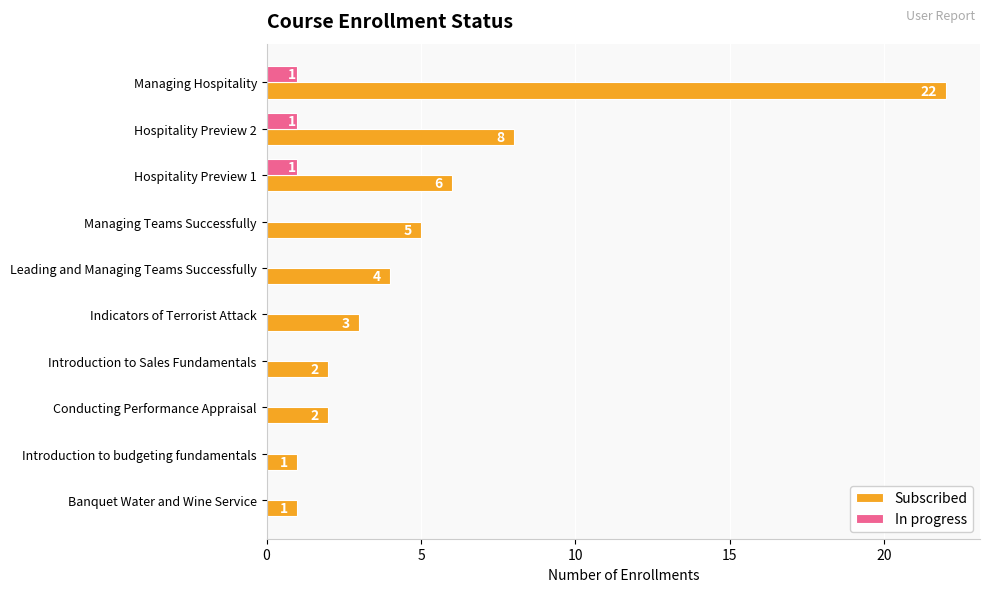

Where is Subscribed nearest to the value 11?

Hospitality Preview 2